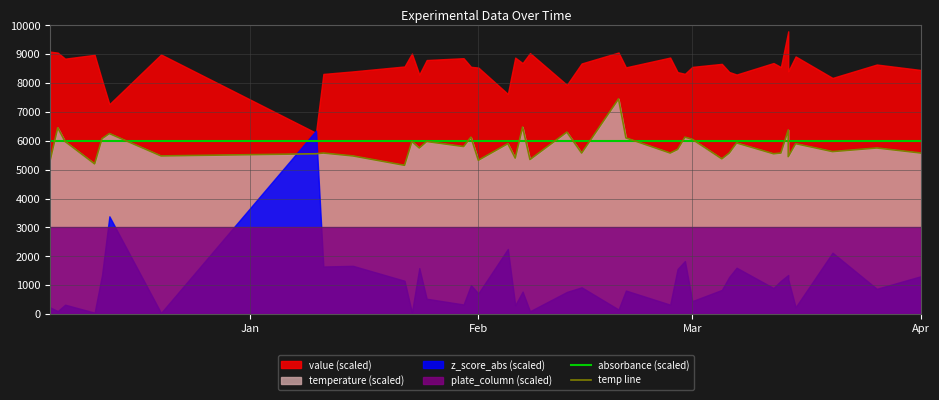

Is the value of absorbance (scaled) at 37 greater than the value of temp line at 14?

Yes